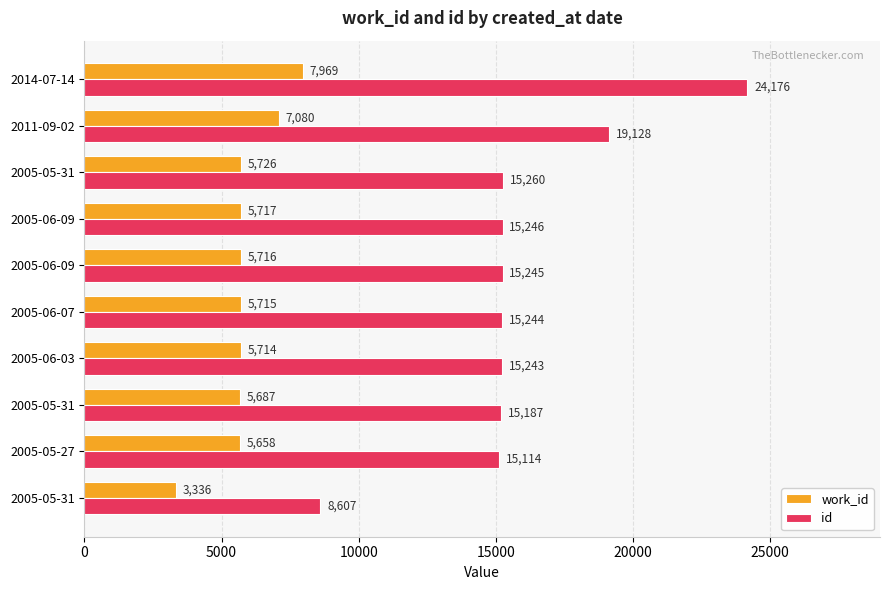

How many values in the work_id series are below 5716?

5